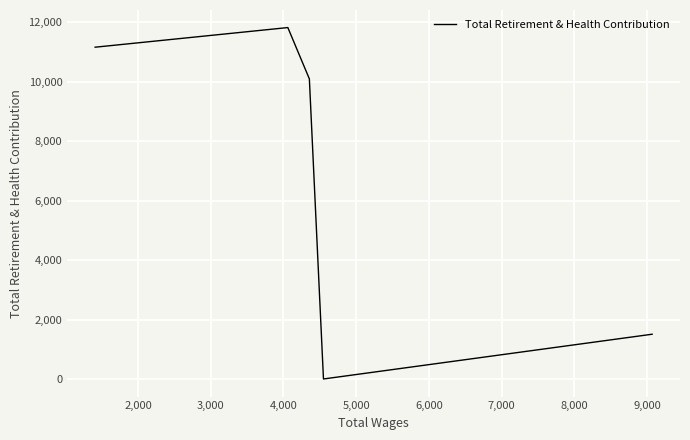

How many lines are shown in the chart?

1